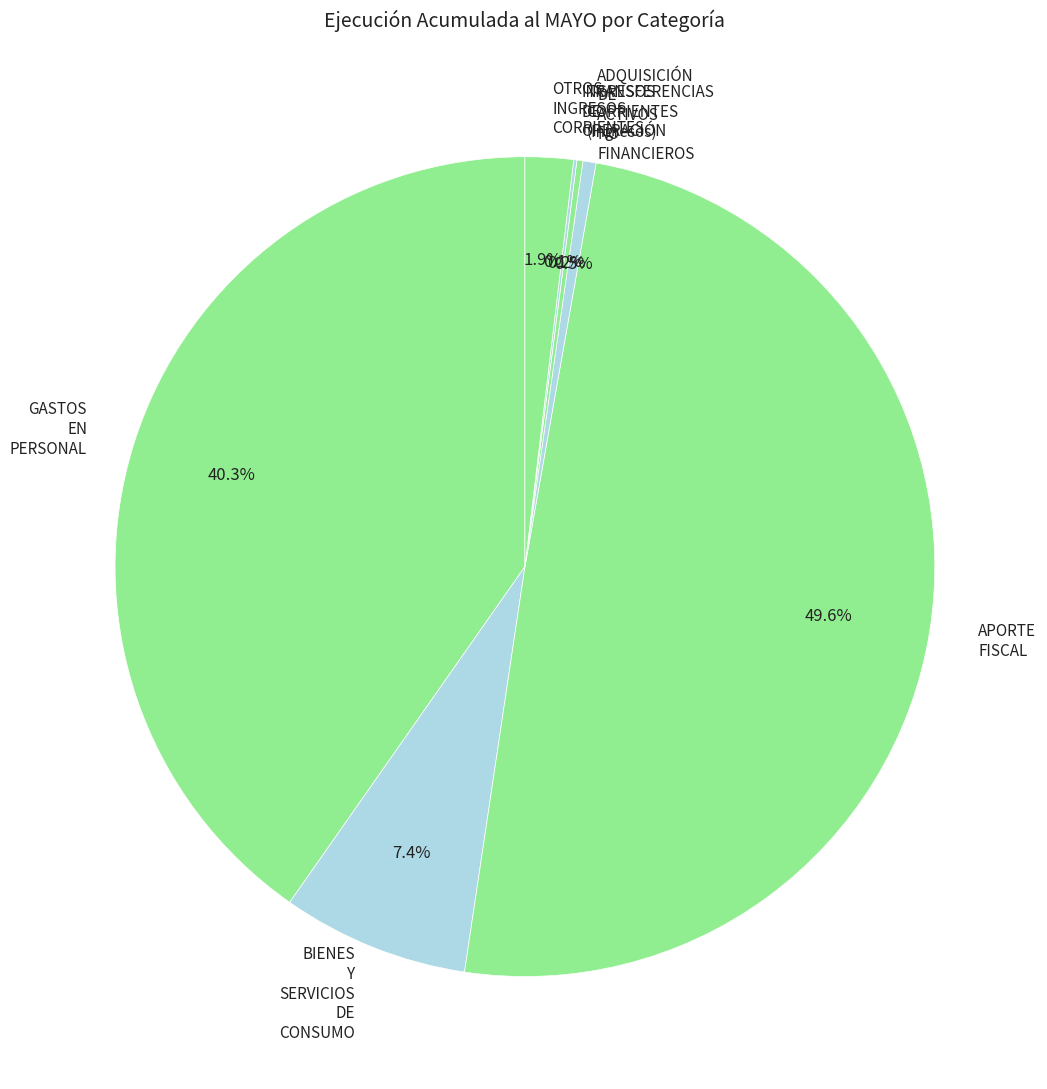

Which category has the biggest portion of the pie?

APORTE FISCAL